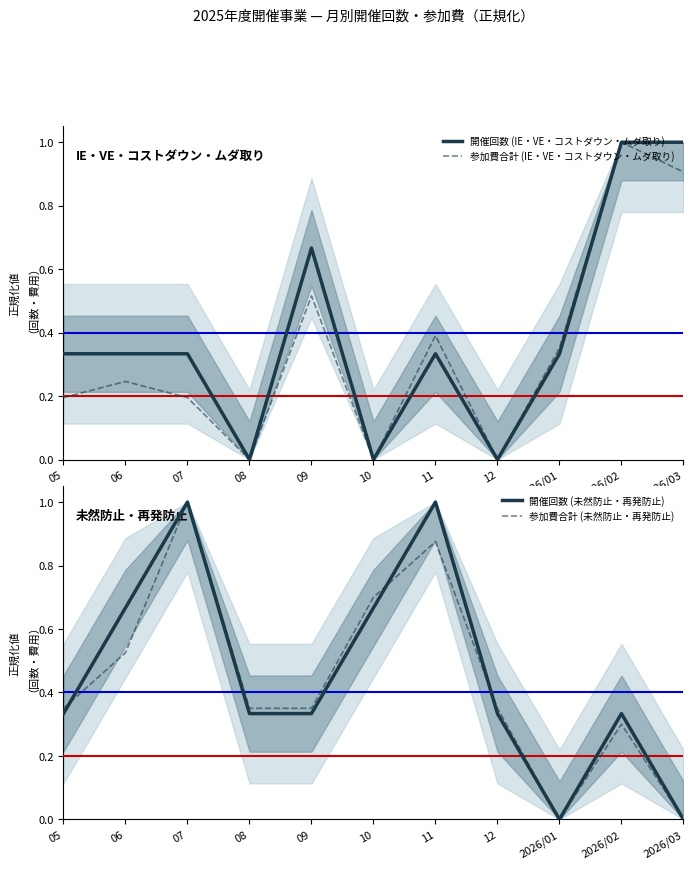

What is the label of the 4th point from the left?

08